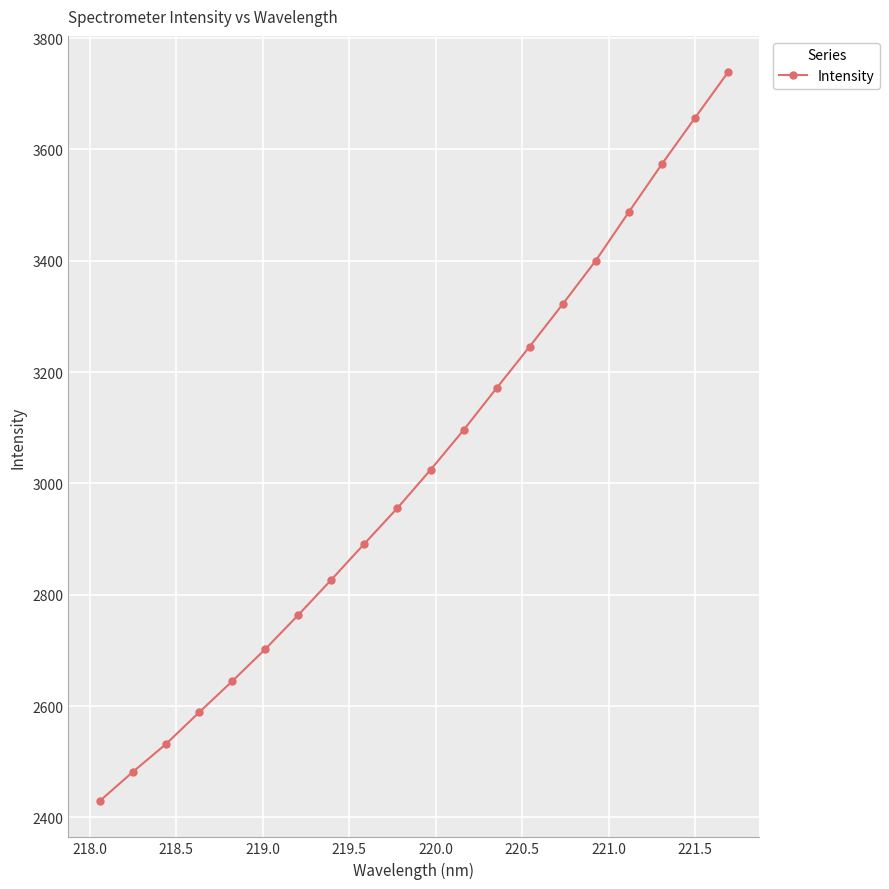

True or false: there are more than 2 points higher than both neighbors.

False